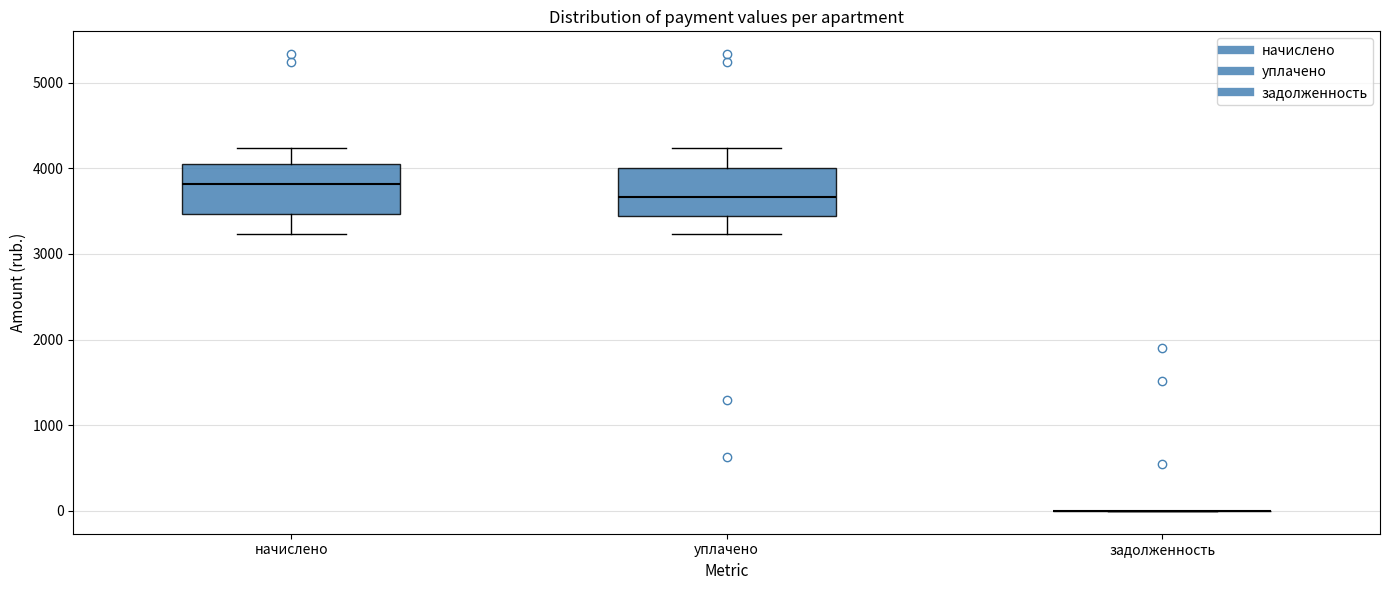

Reading left to right, transcribe this box plot: for each box, give where its median line is, the range the box spans, and where its two whiskers end, as read against the y-axis. The values are not printed on the chart, so give them approximately, as read against the axis.

начислено: median 3800, box 3500 to 4100, whiskers 3200 to 4200
уплачено: median 3700, box 3400 to 4000, whiskers 3200 to 4200
задолженность: box collapsed to a line at 0, whiskers 0 to 0